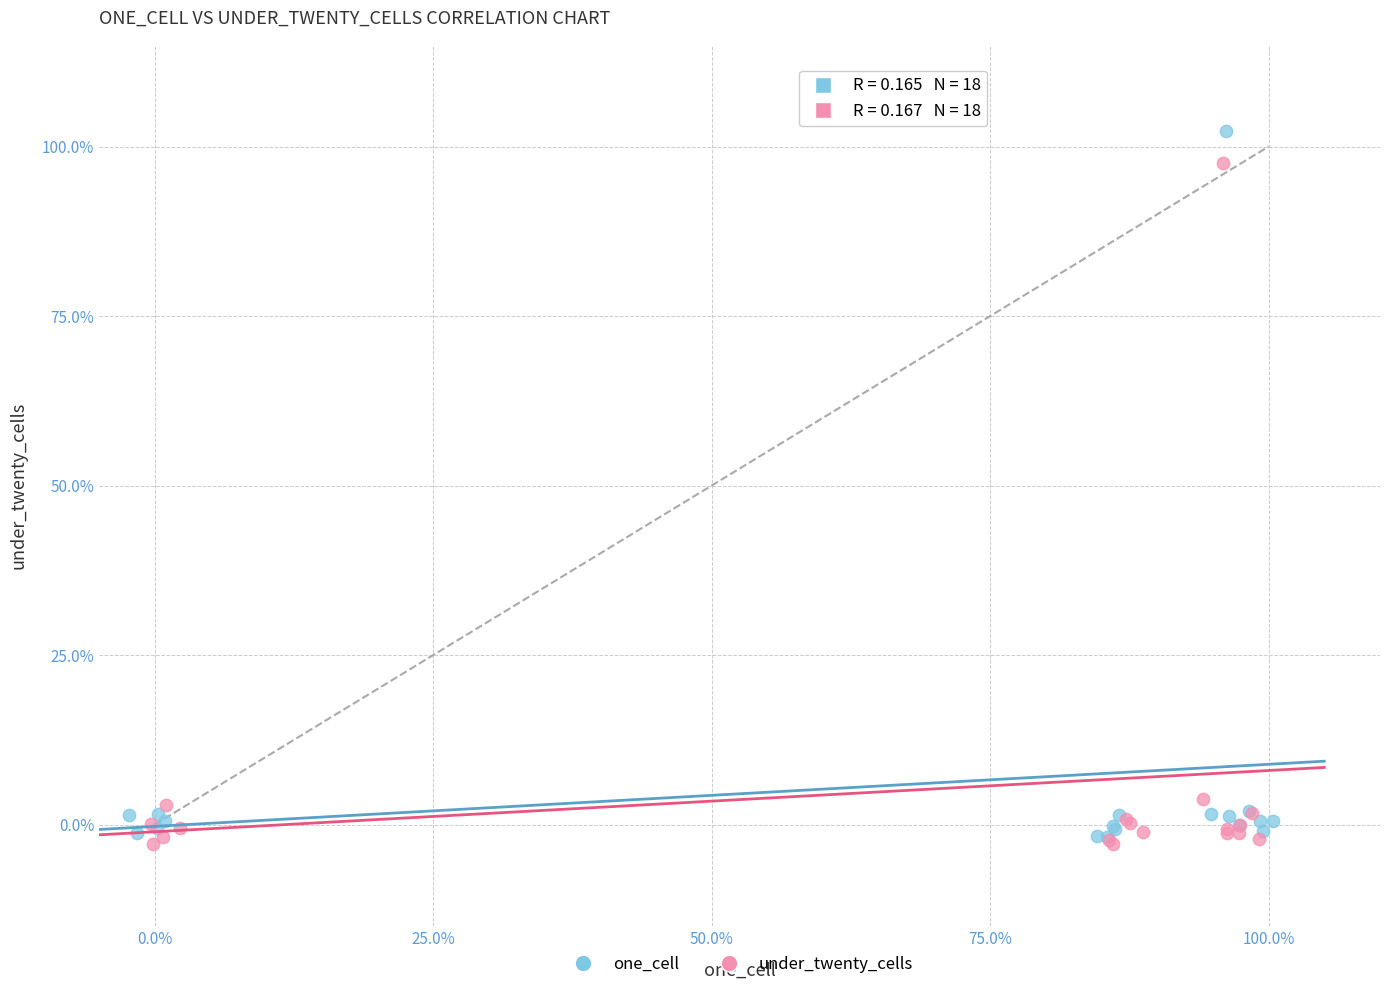

Which series contains the lowest Y value?

under_twenty_cells